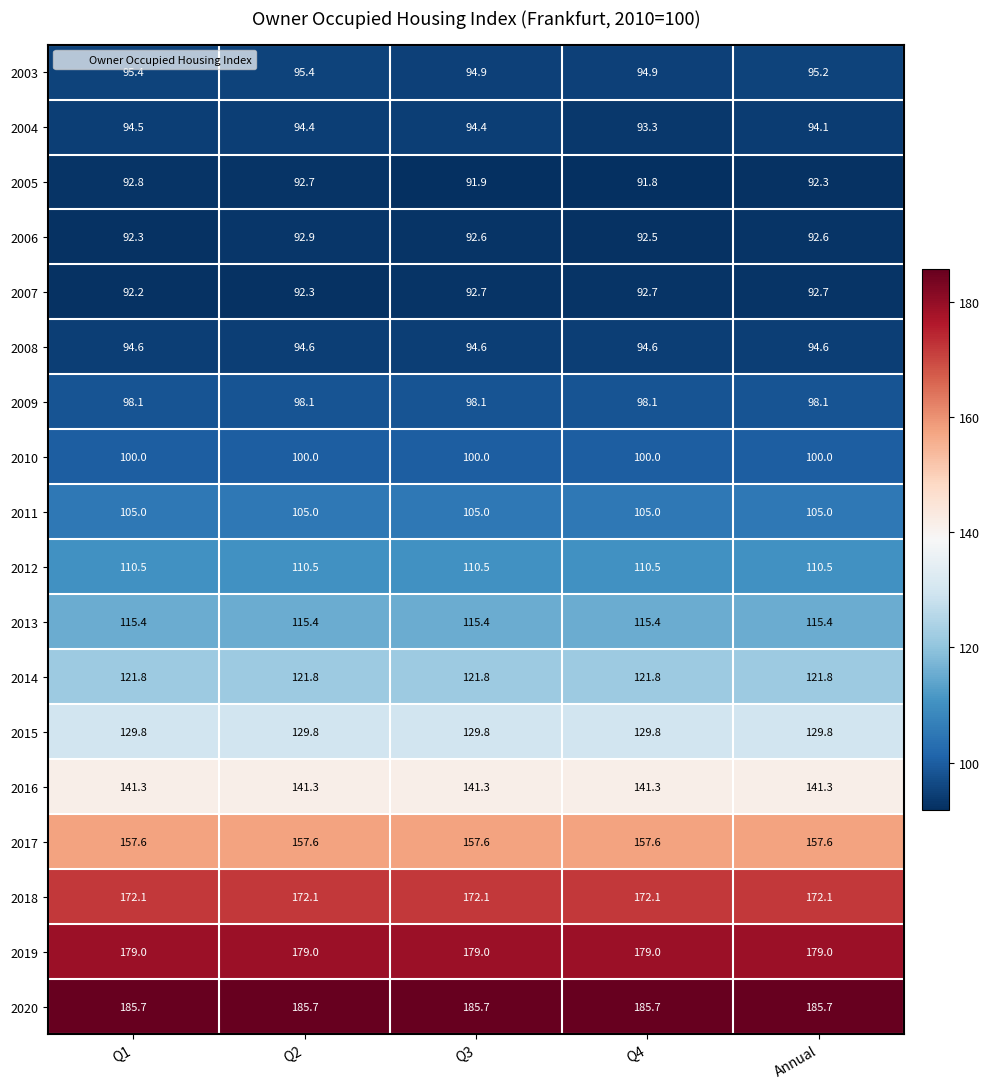

At which category does the chart reach its minimum across all series?

Q4